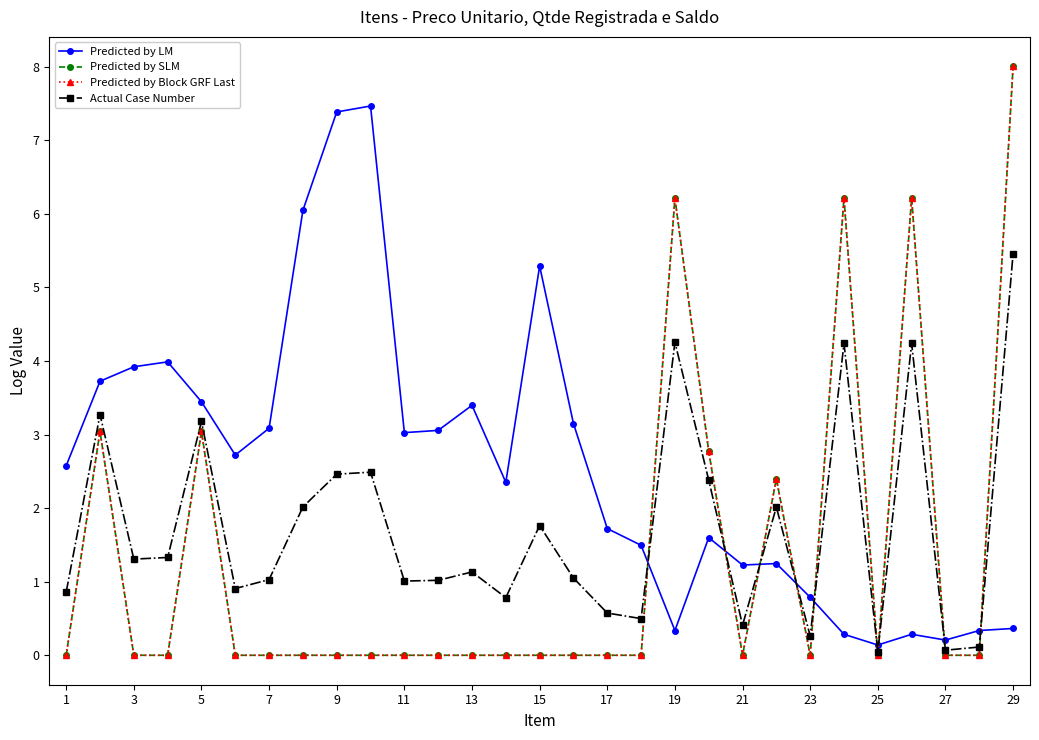

What are all the series names shown in the legend?

Predicted by LM, Predicted by SLM, Predicted by Block GRF Last, Actual Case Number